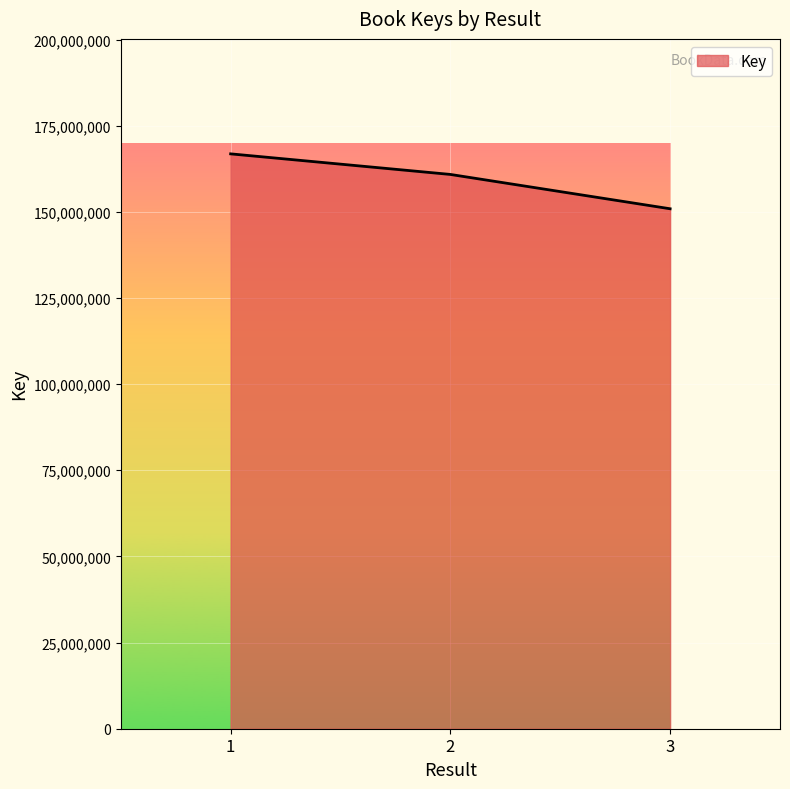

Between 1 and 3, which is larger?

1